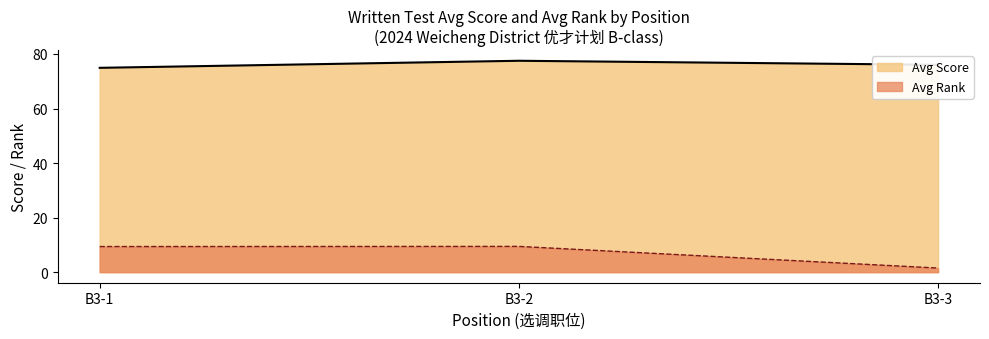

What is the sum of all Avg Rank values?

20.3